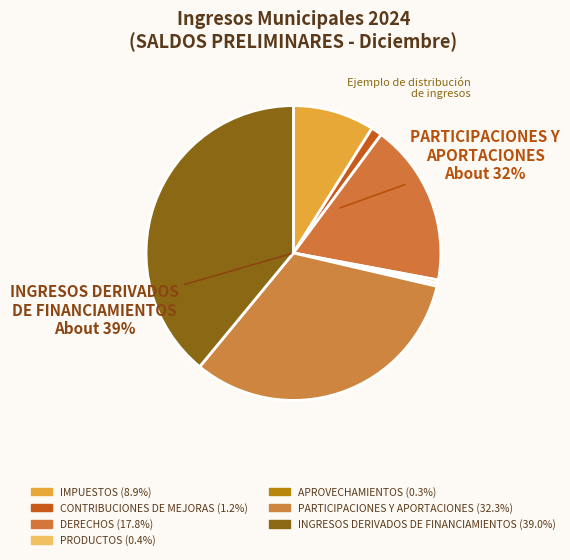

Between INGRESOS DERIVADOS DE FINANCIAMIENTOS and DERECHOS, which is larger?

INGRESOS DERIVADOS DE FINANCIAMIENTOS